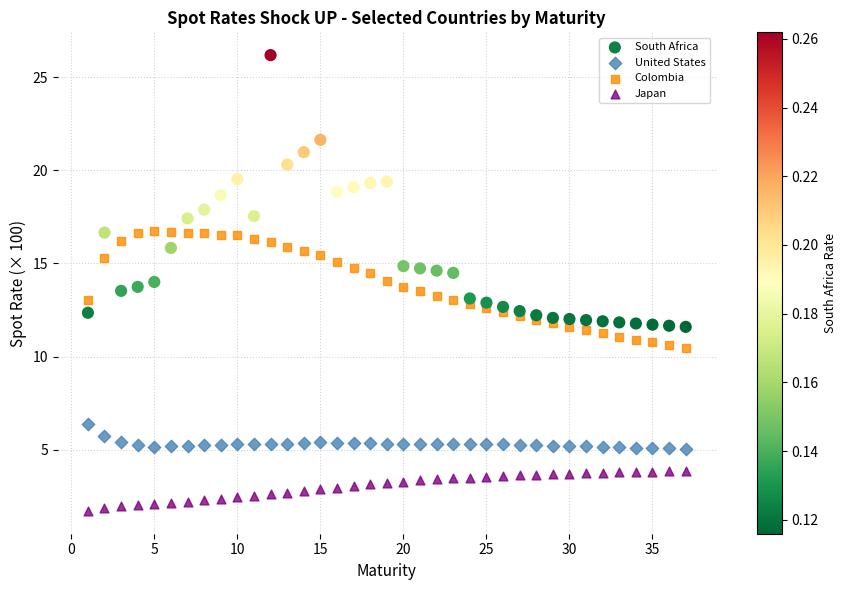

Which series reaches the maximum Y coordinate?

South Africa